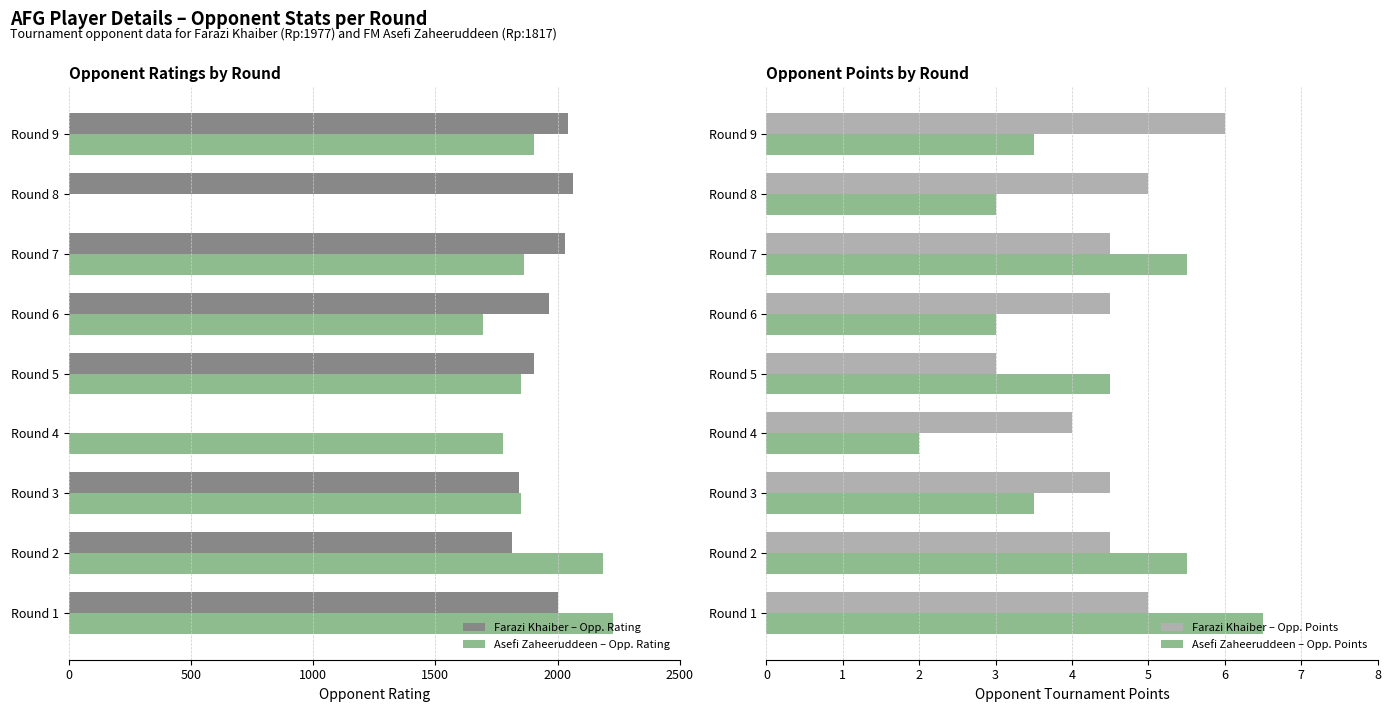

What is the value of the Farazi Khaiber – Opp. Rating bar at the 5th from the left?

1903.0